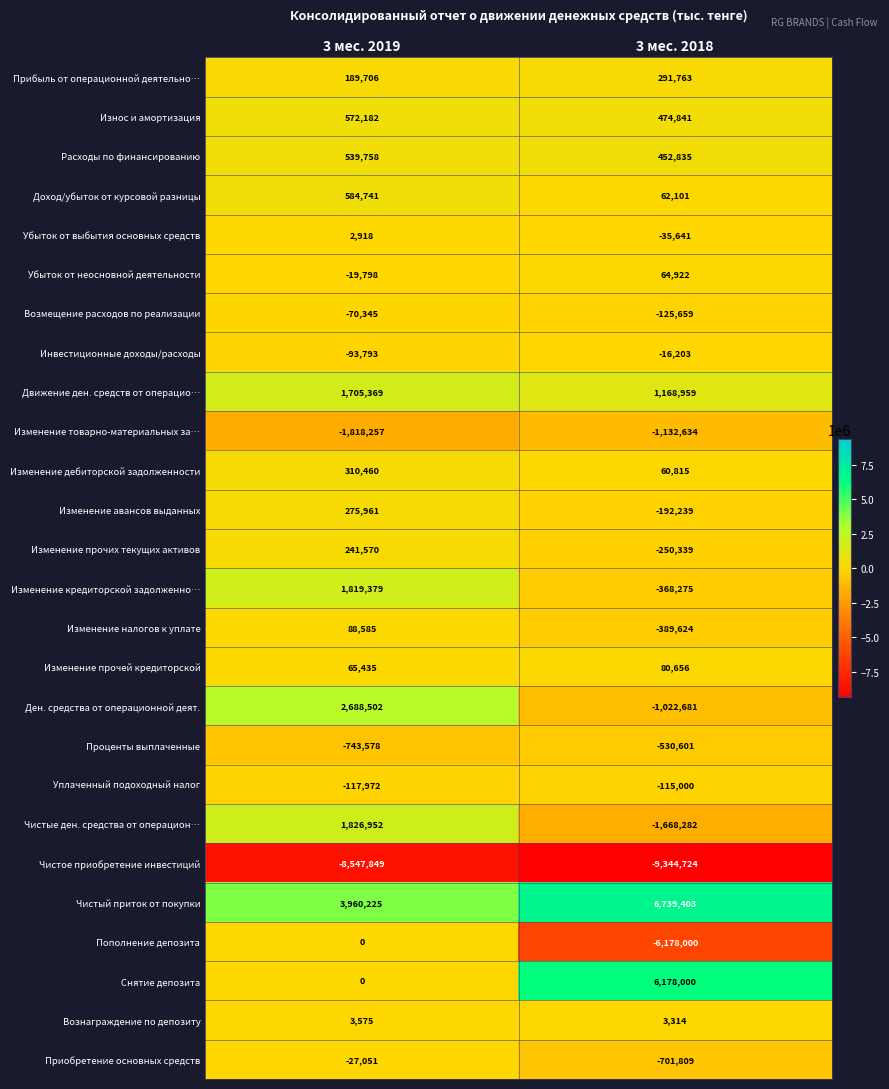

Read the Снятие депозита value at 3 мес. 2018.

6178000